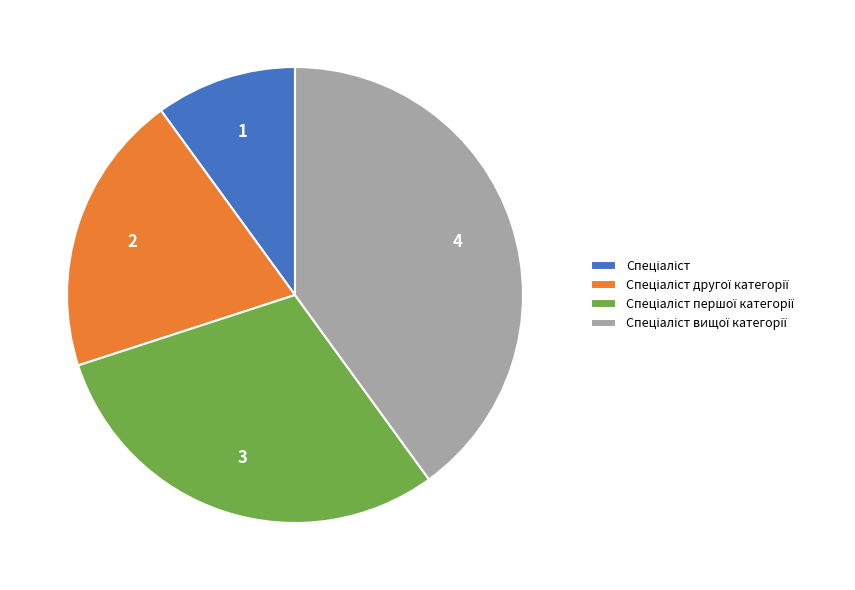

Is there any slice that represents more than half of the pie?

No